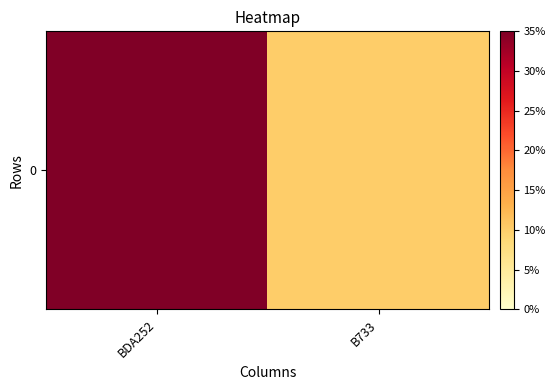

The chart shows a value of 0.1 at B733. True or false?

True